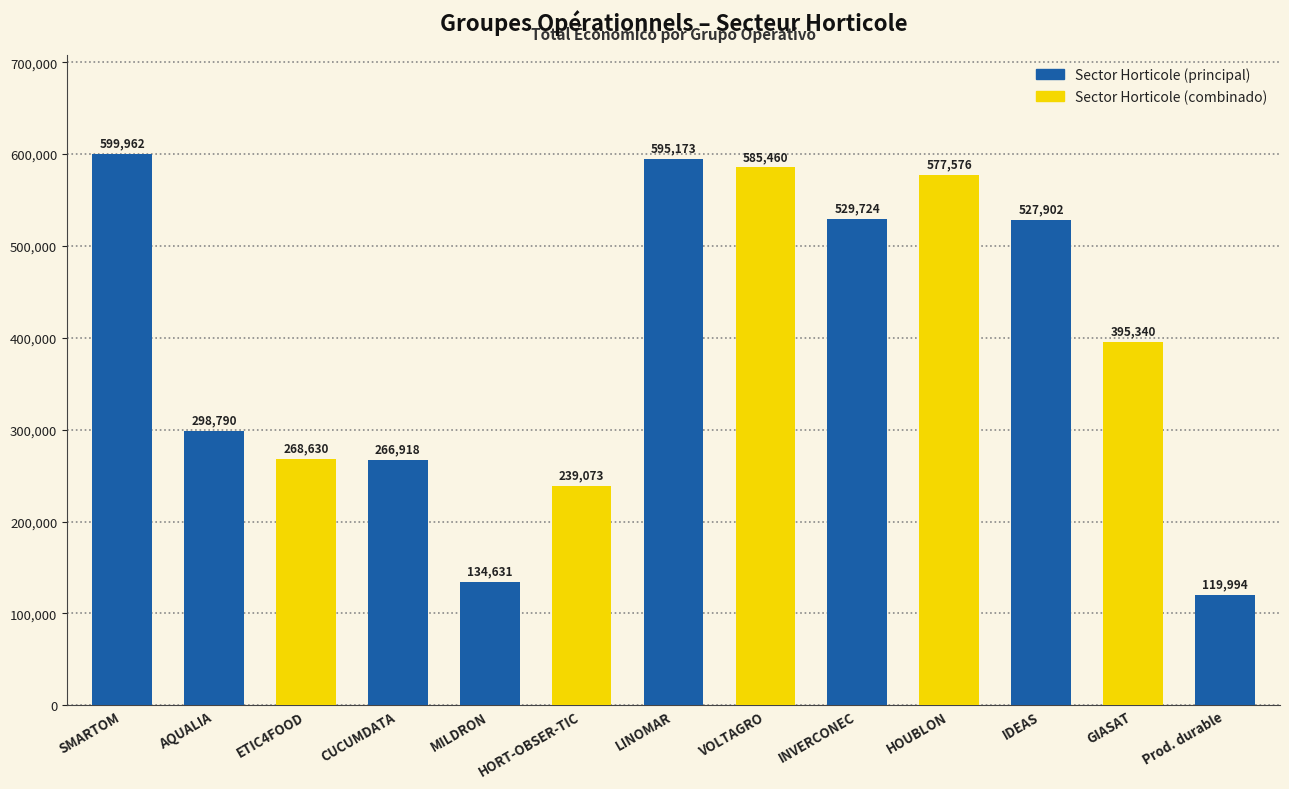

What is the difference between the values at LINOMAR and SMARTOM?

4789